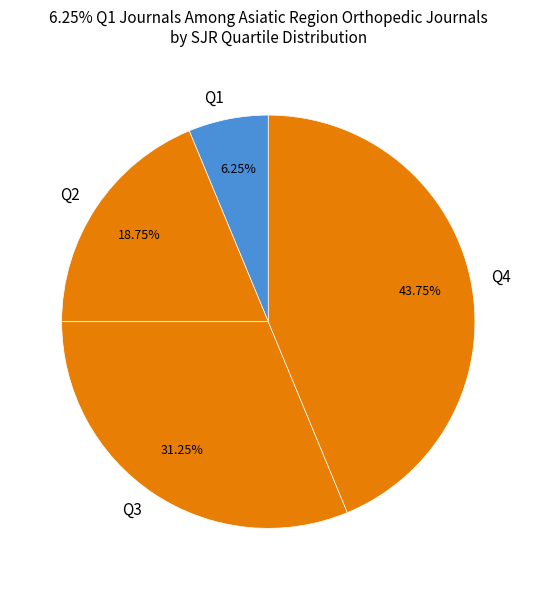

To the nearest percent, what portion does Q1 represent?

6%